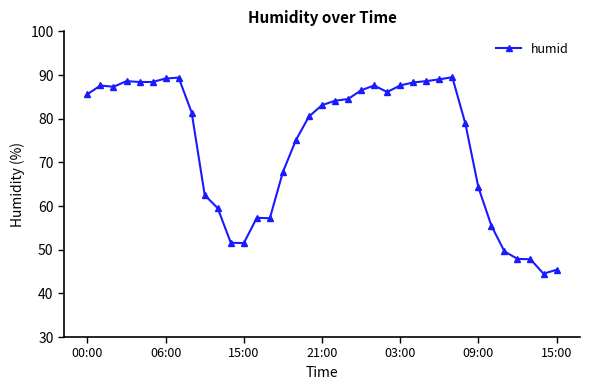

What is the value of the 27th point from the left?

88.6